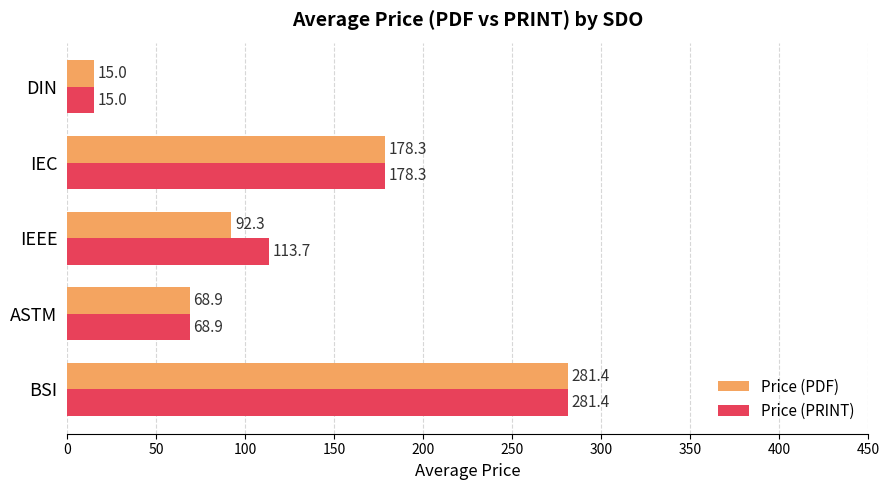

What is the average value of the Price (PRINT) series?

131.5